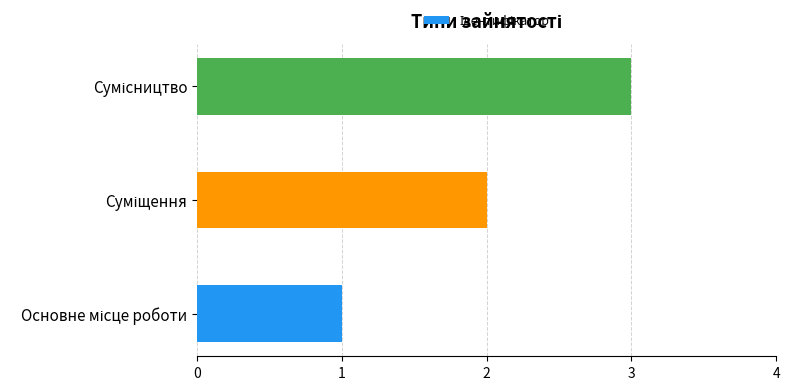

What is the maximum value shown in the chart?

3